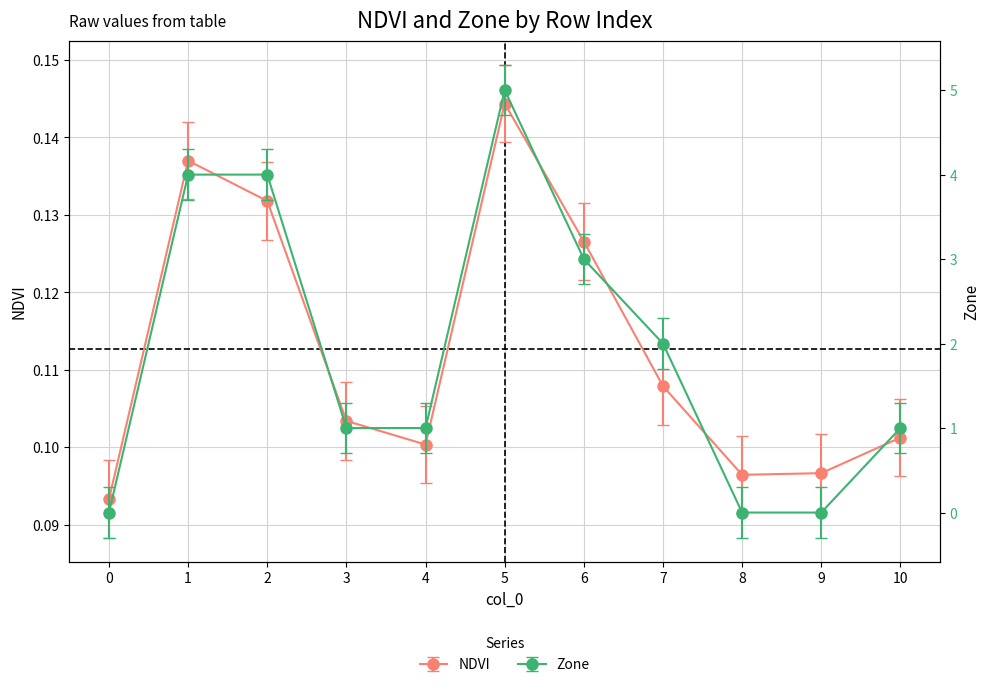

Rank the series by their maximum value, from lowest to highest.

NDVI, Zone